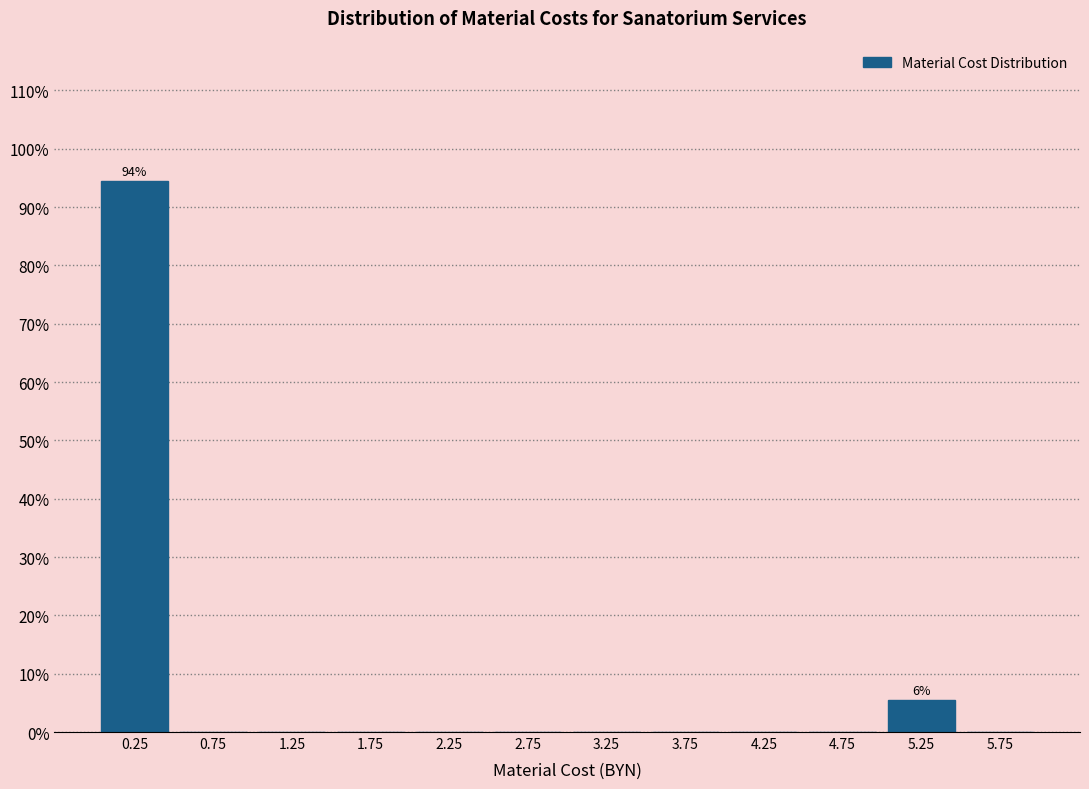

Over which range of the x-axis is the bar tallest?

0.0 to 0.5